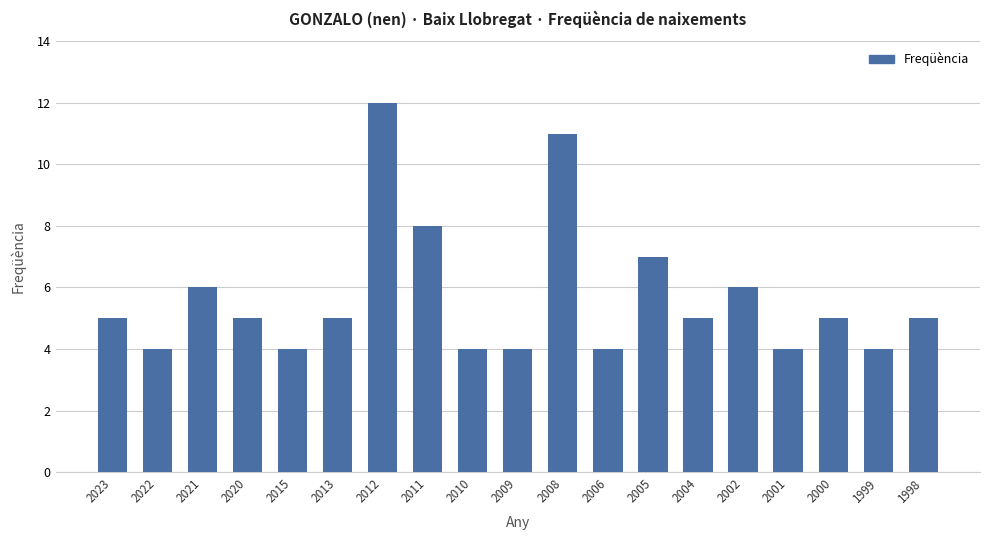

What is the smallest value displayed?

4